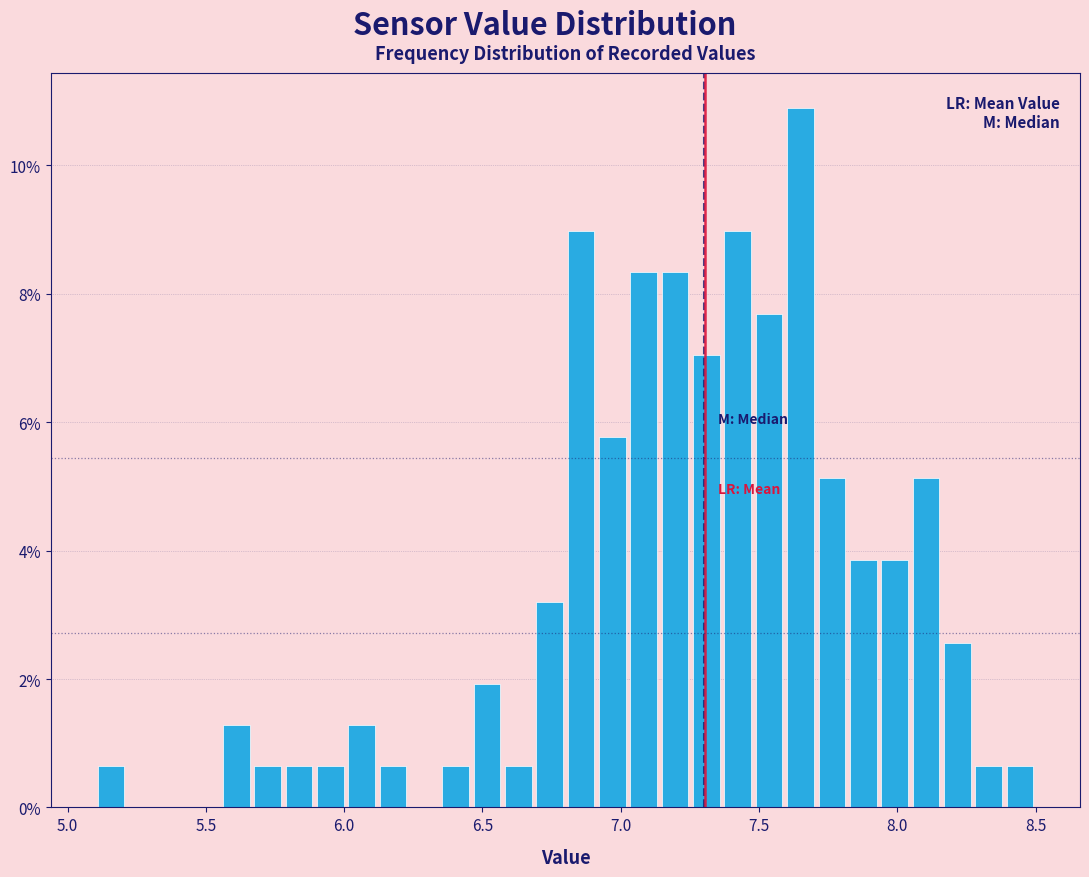

Read against the x-axis, roughly where is the centre of the tallest bar?

7.65